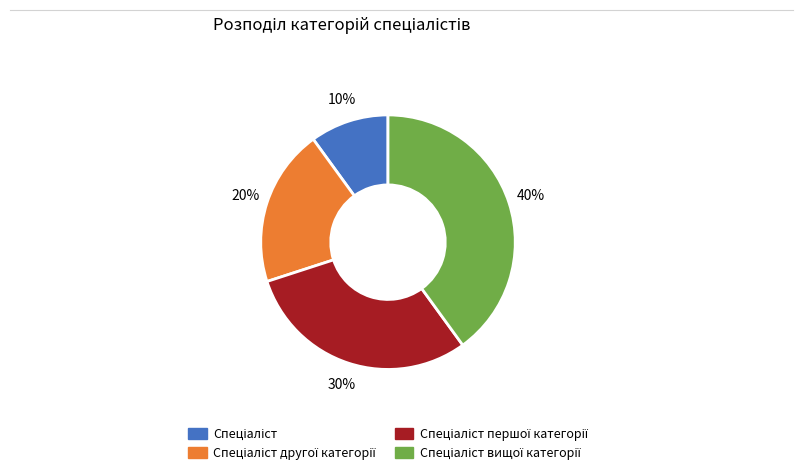

To the nearest percent, what is the average slice percentage?

25%